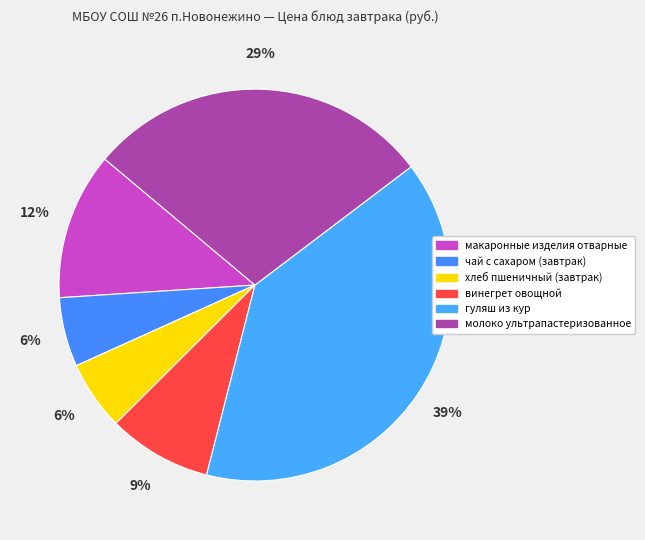

How many segments does this pie chart have?

6